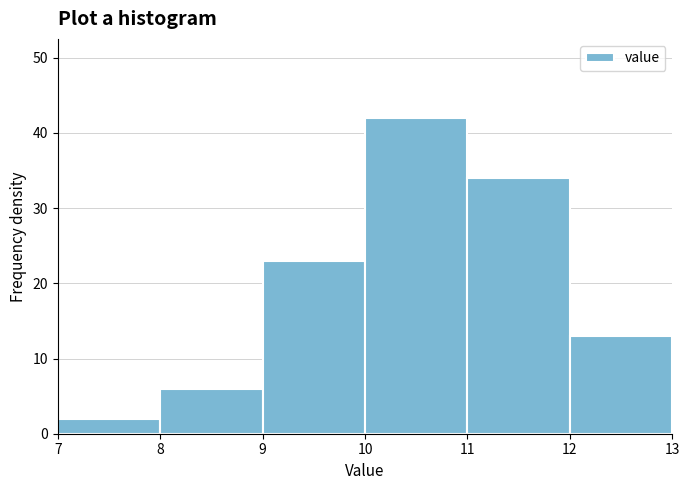

What is the height of the bar covering 8 to 9 on the x-axis? The values are not printed on the chart, so give them approximately, as read against the axis.

6